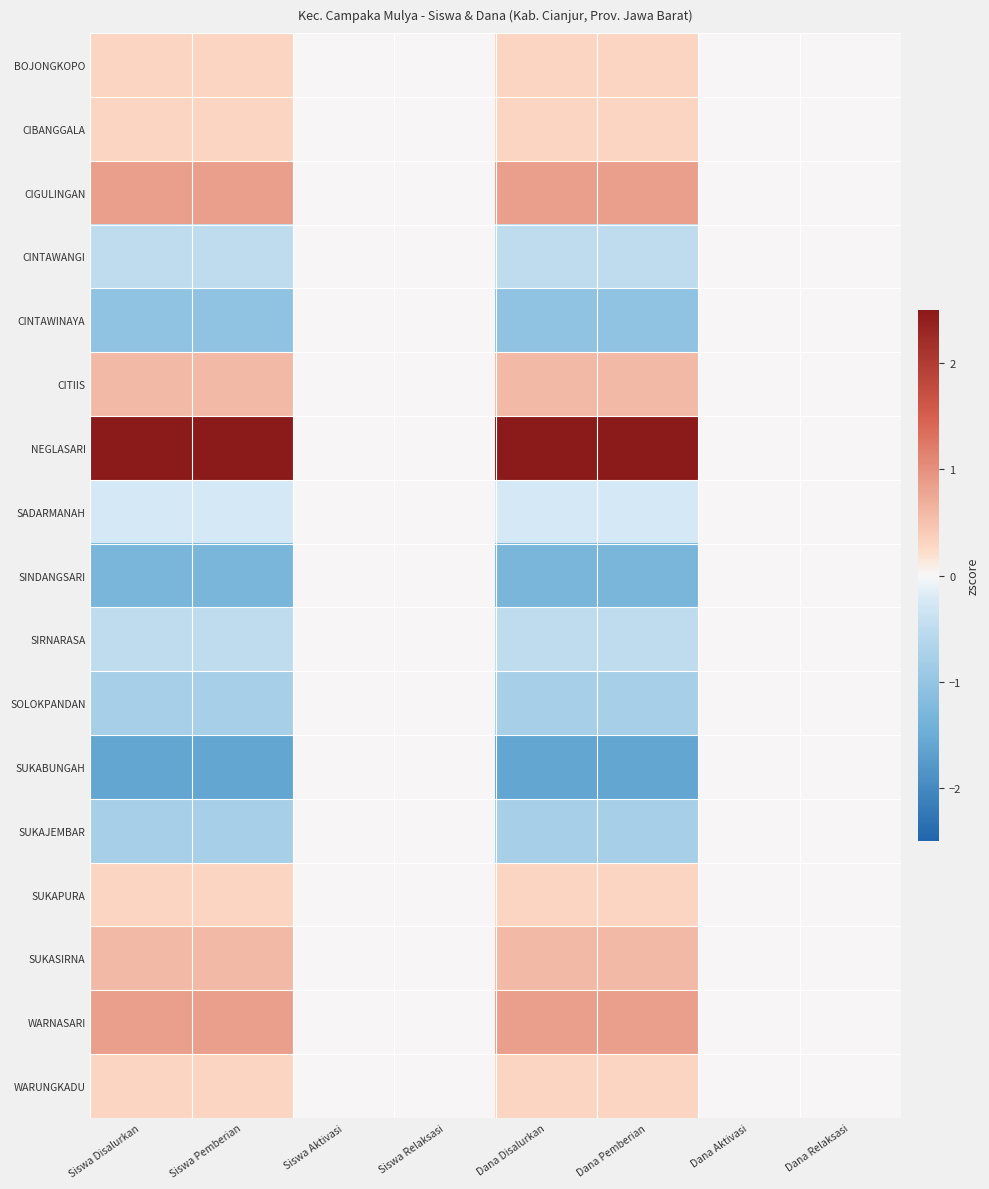

What is the greatest value displayed?

2.7